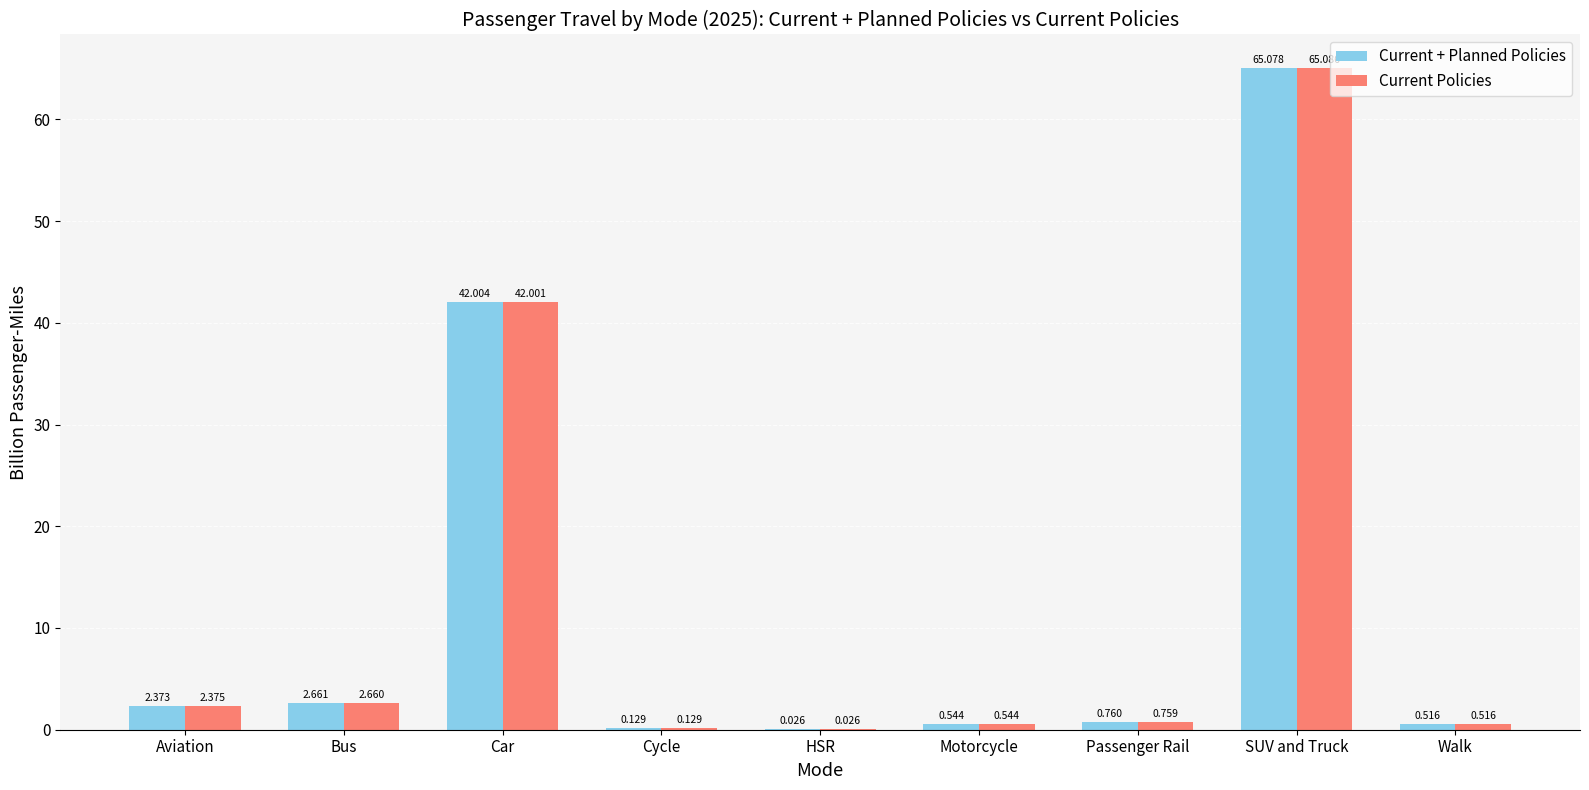

What is the total value across all series at Motorcycle?

1.1